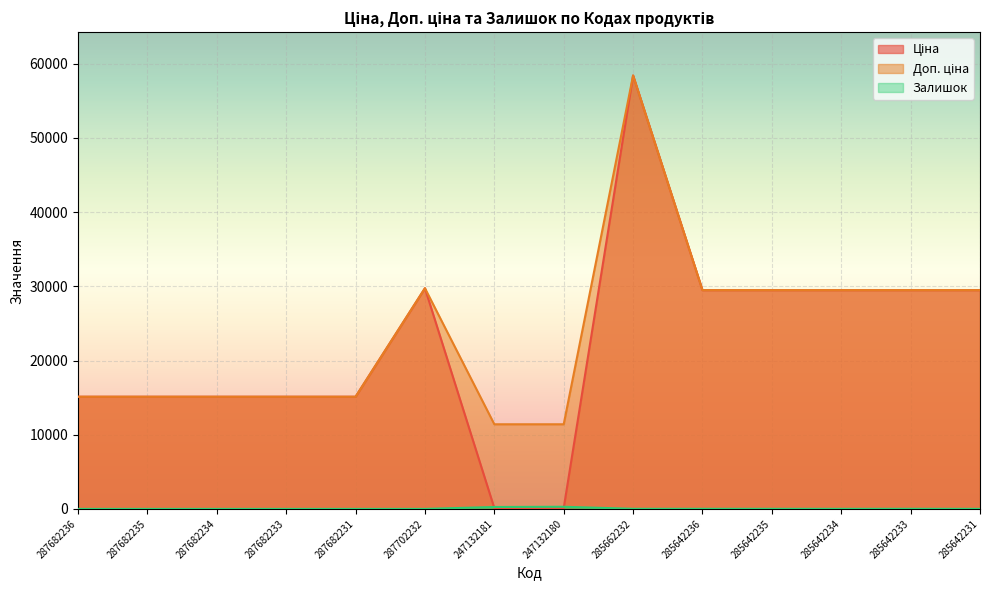

Reading left to right, transcribe all the data shown in this chart.

Ціна: 287682236=15120.0	287682235=15120.0	287682234=15120.0	287682233=15120.0	287682231=15120.0	287702232=29747.2	247132181=114.1	247132180=114.1	285662232=58426.5	285642236=29491.5	285642235=29491.5	285642234=29491.5	285642233=29491.5	285642231=29491.5
Доп. ціна: 287682236=15120.0	287682235=15120.0	287682234=15120.0	287682233=15120.0	287682231=15120.0	287702232=29747.2	247132181=11410.0	247132180=11410.0	285662232=58426.5	285642236=29491.5	285642235=29491.5	285642234=29491.5	285642233=29491.5	285642231=29491.5
Залишок: 287682236=0.0	287682235=0.0	287682234=0.0	287682233=0.0	287682231=0.0	287702232=0.0	247132181=260.0	247132180=290.0	285662232=14.0	285642236=14.0	285642235=13.0	285642234=10.0	285642233=16.0	285642231=7.0